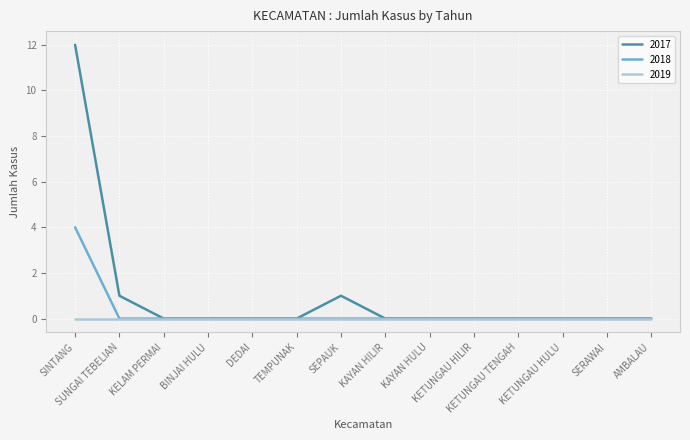

Rank the series by their maximum value, from lowest to highest.

2019, 2018, 2017